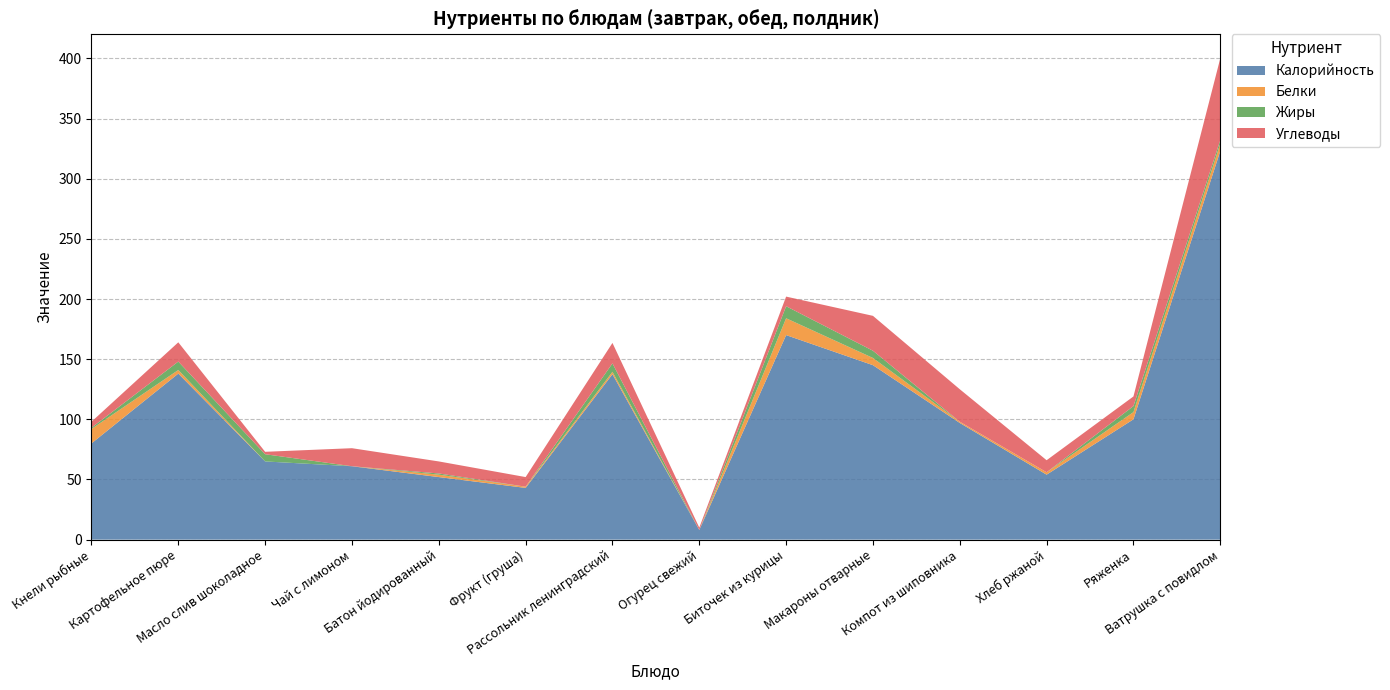

Reading right to left, what are all the values shown in this chart?

Калорийность: 323.0	100.0	54.0	97.0	145.0	170.0	8.0	137.5	43.0	52.0	61.0	65.0	138.0	80.0
Белки: 6.0	6.0	2.0	1.0	6.0	14.0	0.0	2.0	1.0	2.0	0.0	0.0	3.0	12.0
Жиры: 3.0	5.0	0.0	0.0	6.0	10.0	0.0	7.0	0.0	1.0	0.0	6.0	7.0	1.0
Углеводы: 68.0	8.0	10.0	27.0	29.0	8.0	2.0	17.0	8.0	10.0	15.0	2.0	16.0	5.0